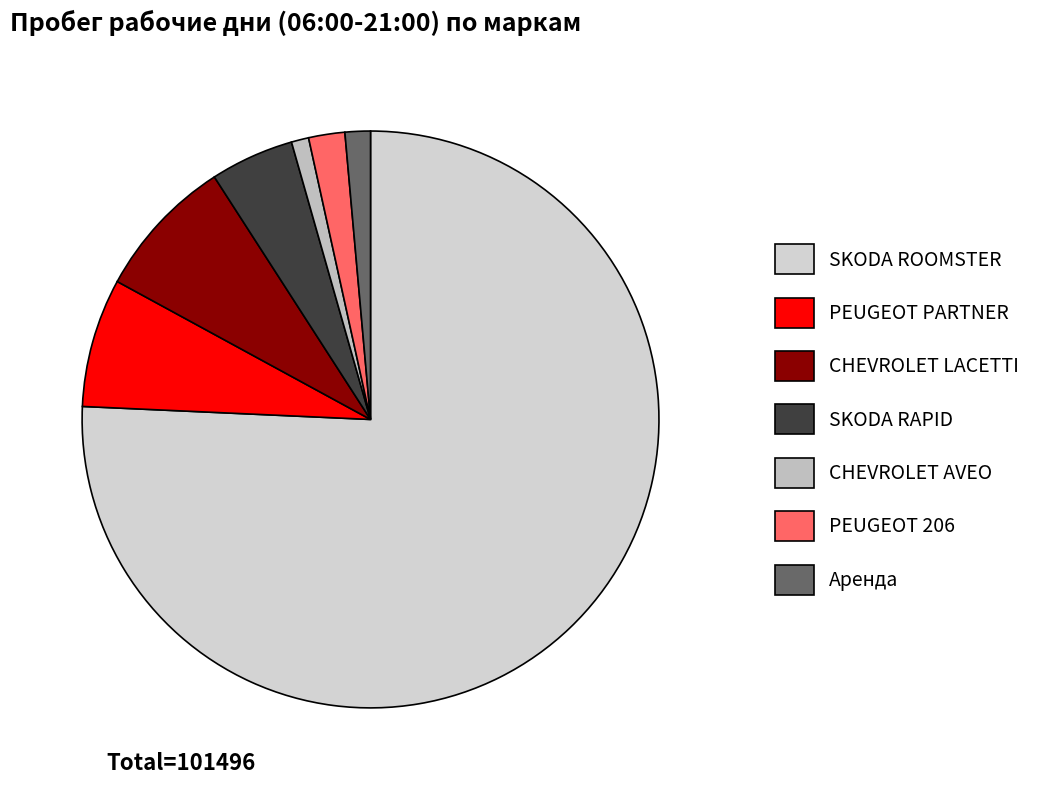

Is the sum of Аренда and PEUGEOT PARTNER greater than half?

No